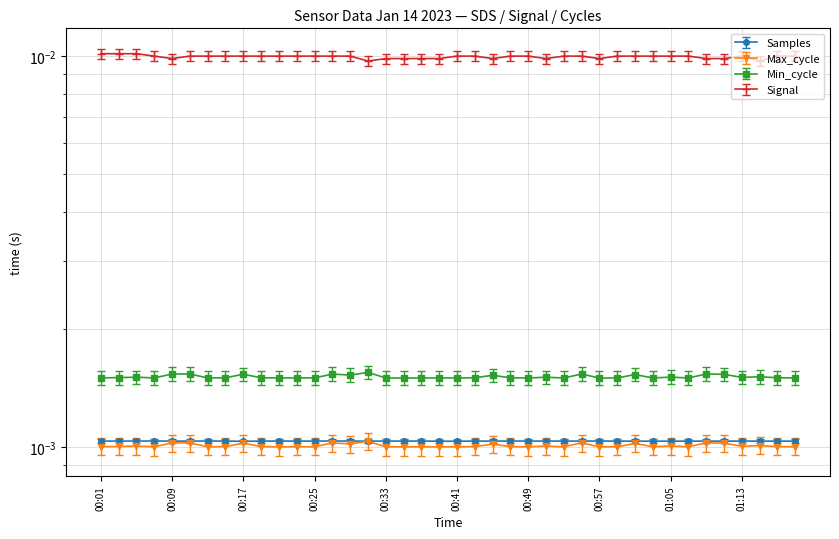

Which label corresponds to the largest value in the chart?

00:01